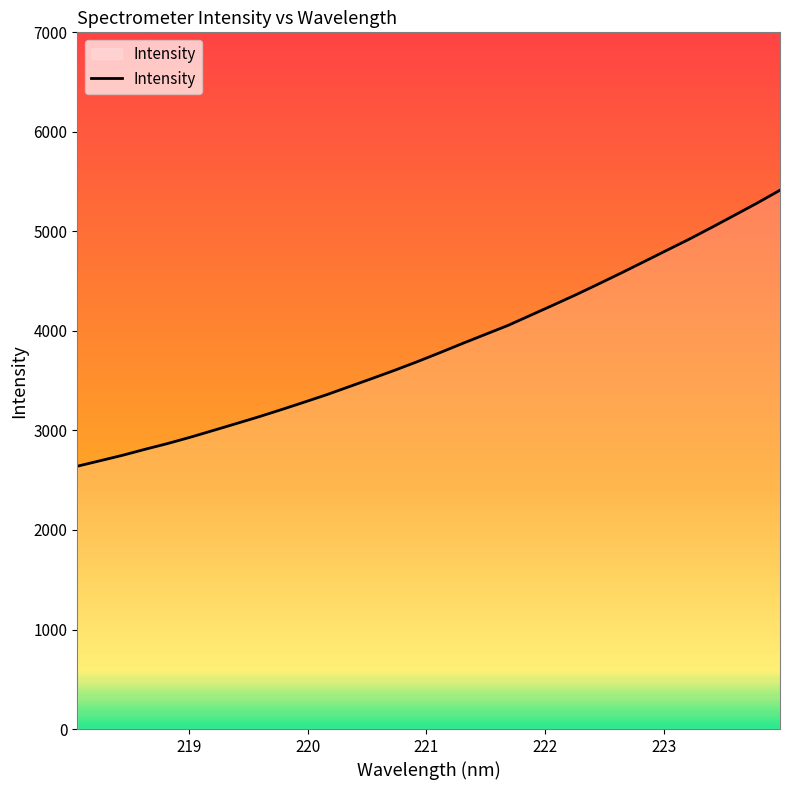

What is the difference between the maximum and minimum values?

2773.5